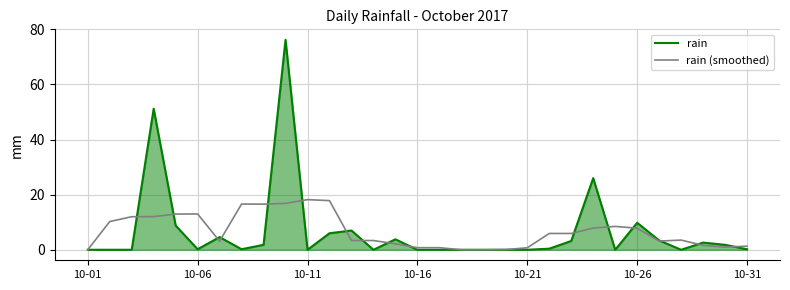

What is the maximum value for rain?

76.2